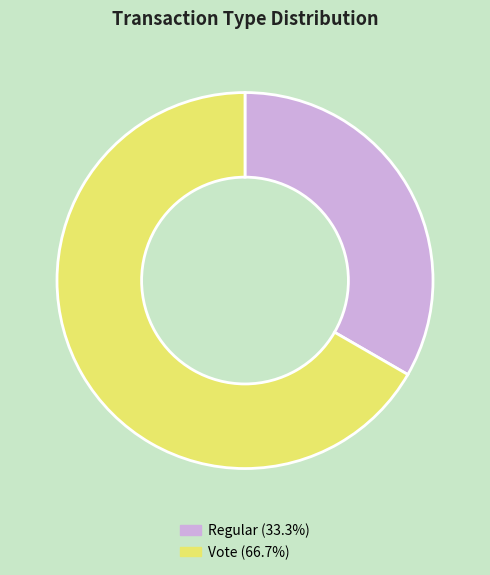

What is the ratio of the value at Vote (66.7%) to the value at Regular (33.3%)?

2.0